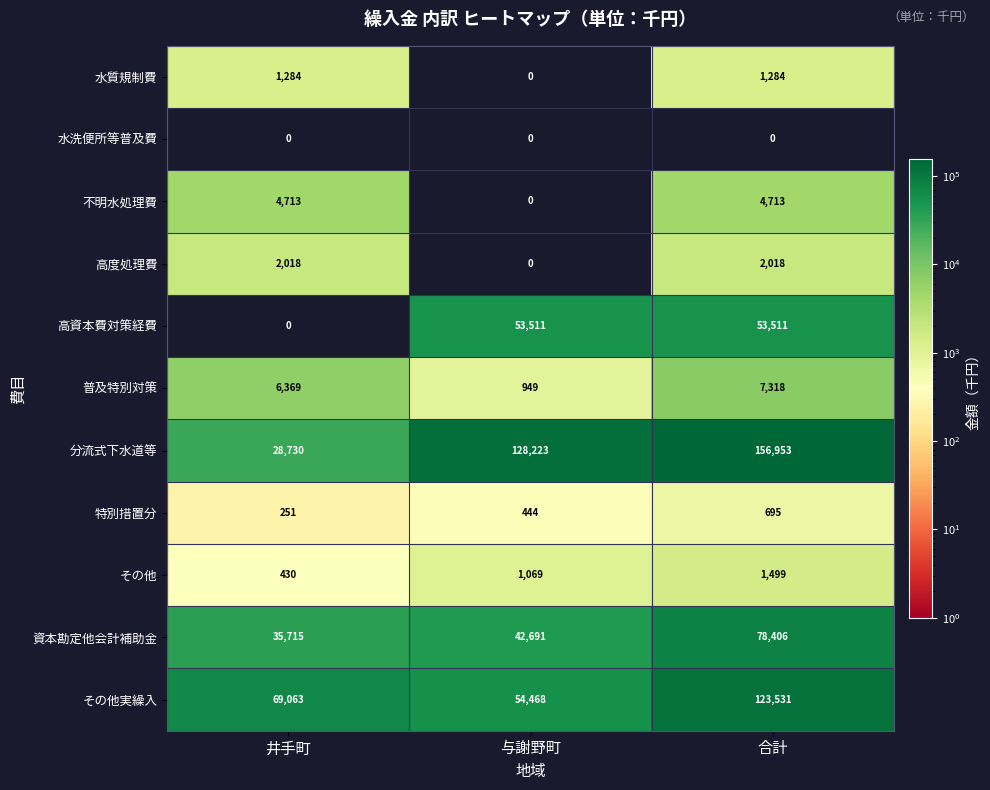

Between 井手町 and 与謝野町, which series saw the biggest shift?

分流式下水道等